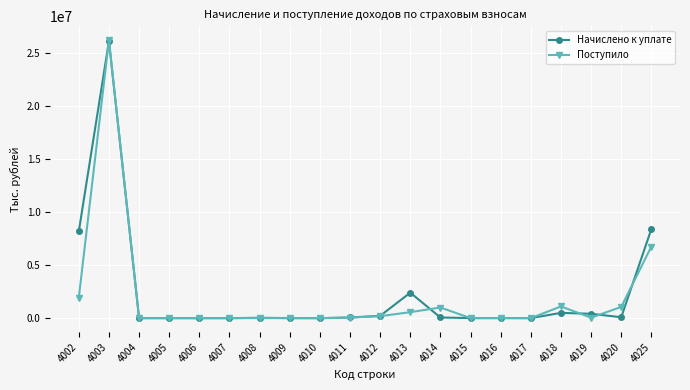

At which label is Поступило closest to 13106011?

4025